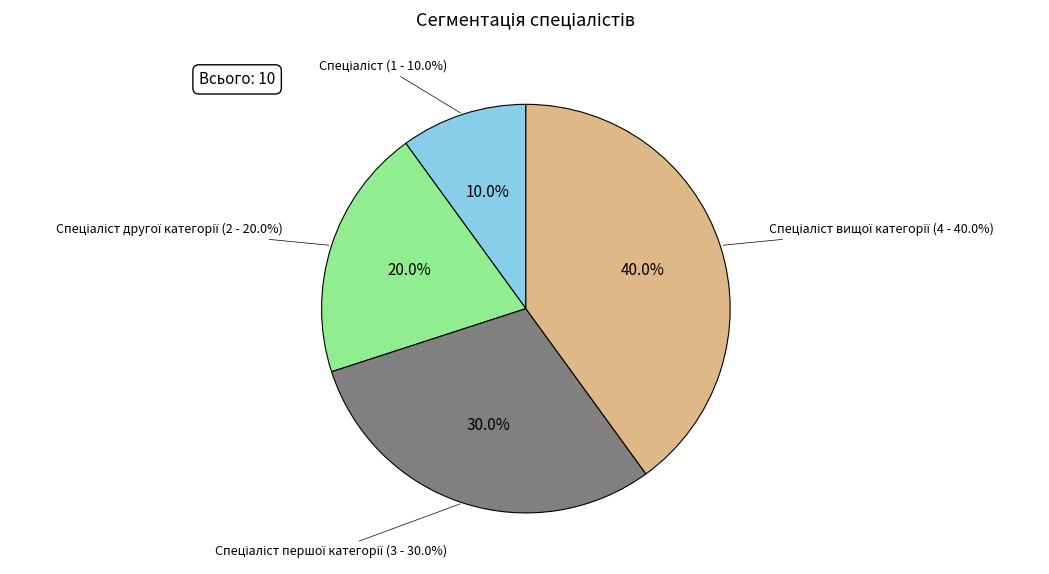

Does any single category account for the majority?

No